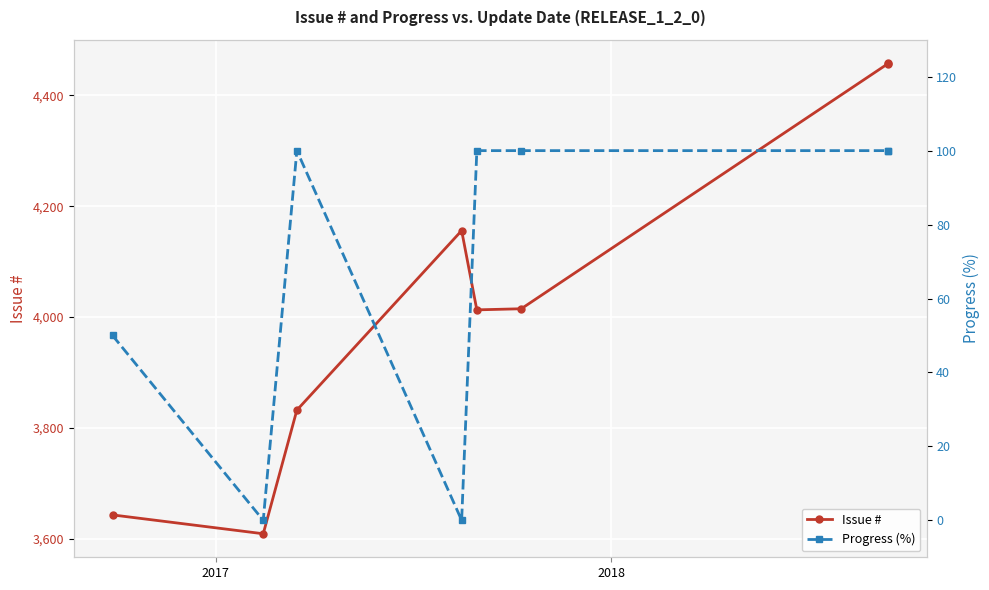

Is the value of Issue # at 2016 greater than the value of Progress (%) at 2018?

Yes